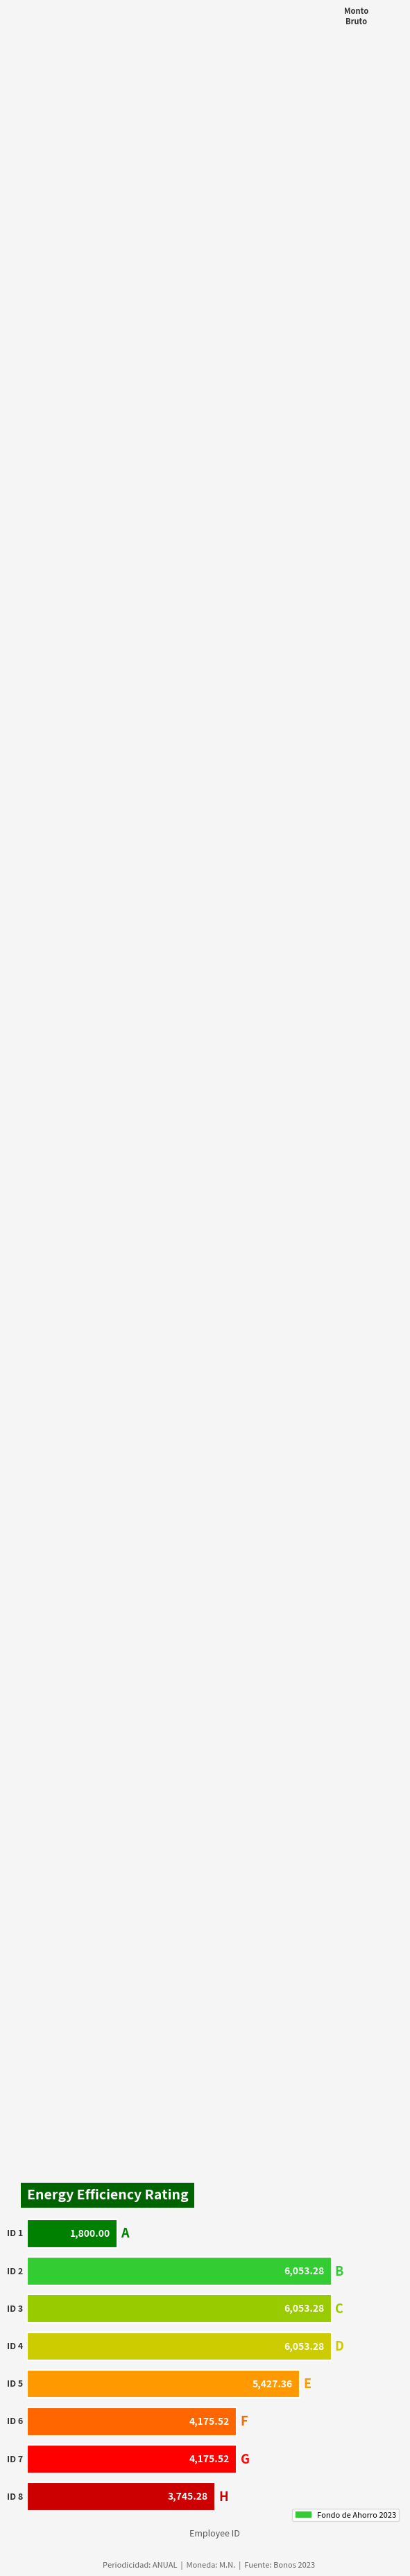

Reading right to left, extract all data points from this chart.

ID 8=3745.3	ID 7=4175.5	ID 6=4175.5	ID 5=5427.4	ID 4=6053.3	ID 3=6053.3	ID 2=6053.3	ID 1=1800.0